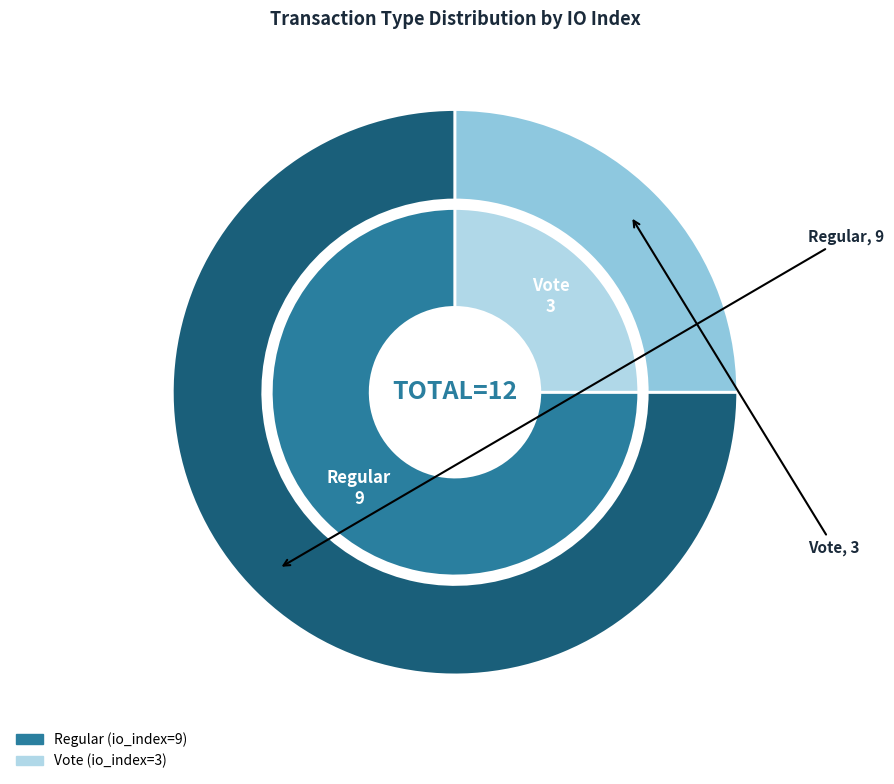

What is the largest slice in the pie chart?

Regular